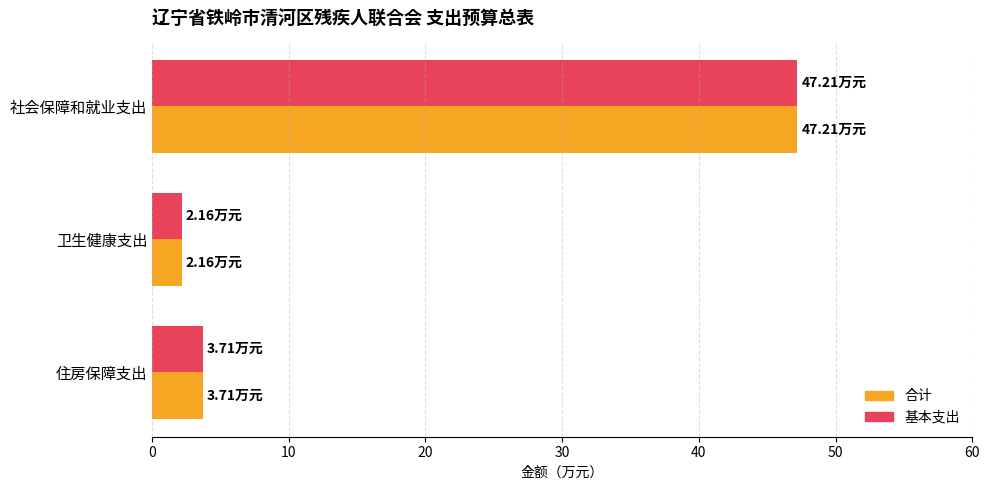

Rank the categories by 基本支出 value from highest to lowest.

社会保障和就业支出, 住房保障支出, 卫生健康支出